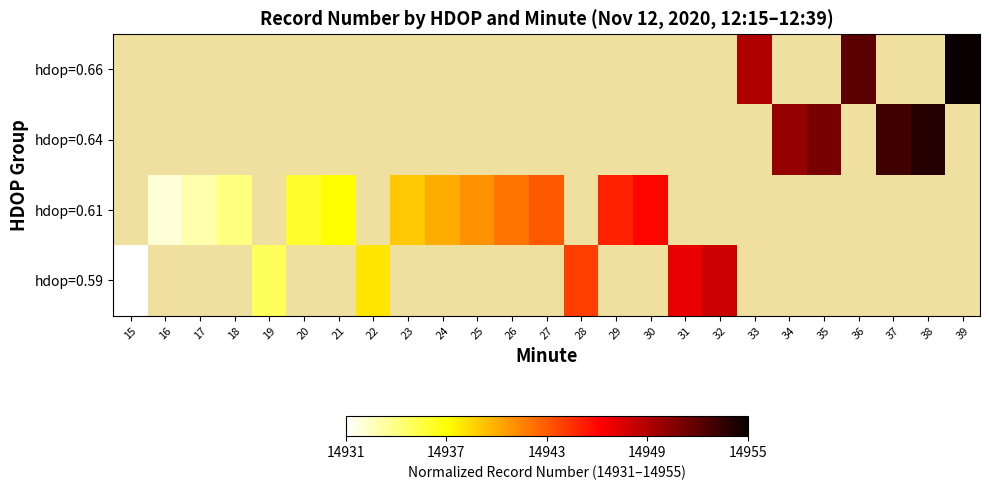

How many values in hdop=0.61 are above zero?

12